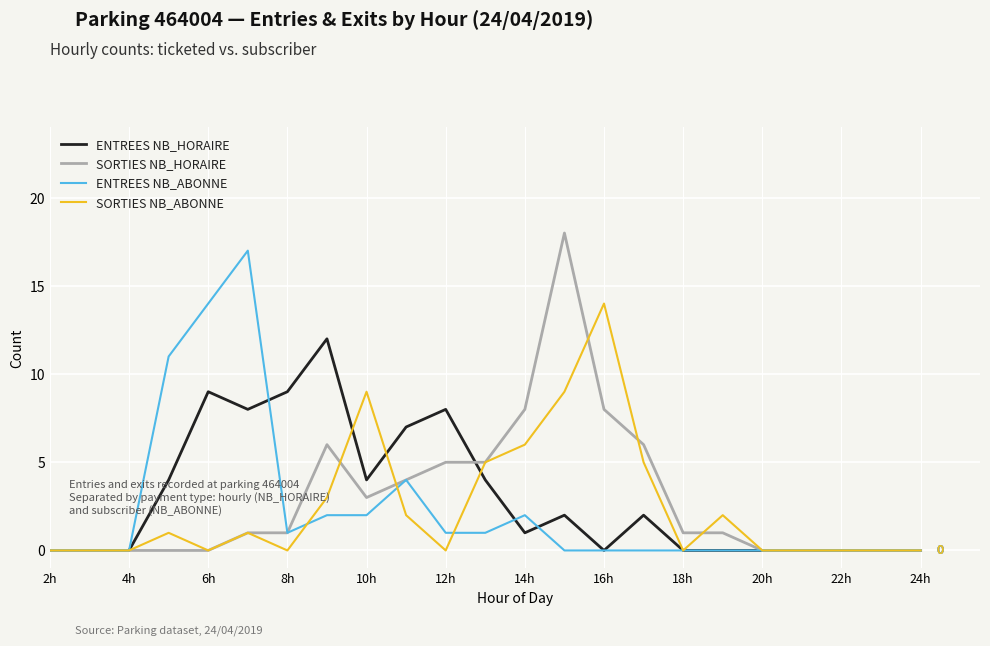

What is the greatest value displayed?

18